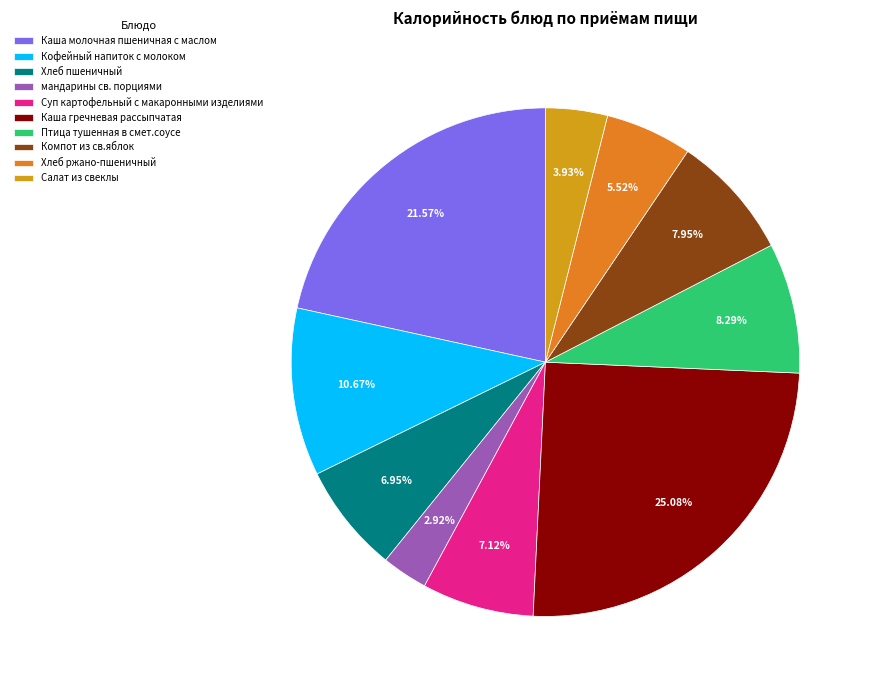

To the nearest percent, what is the difference between the largest and smallest slice percentages?

22%